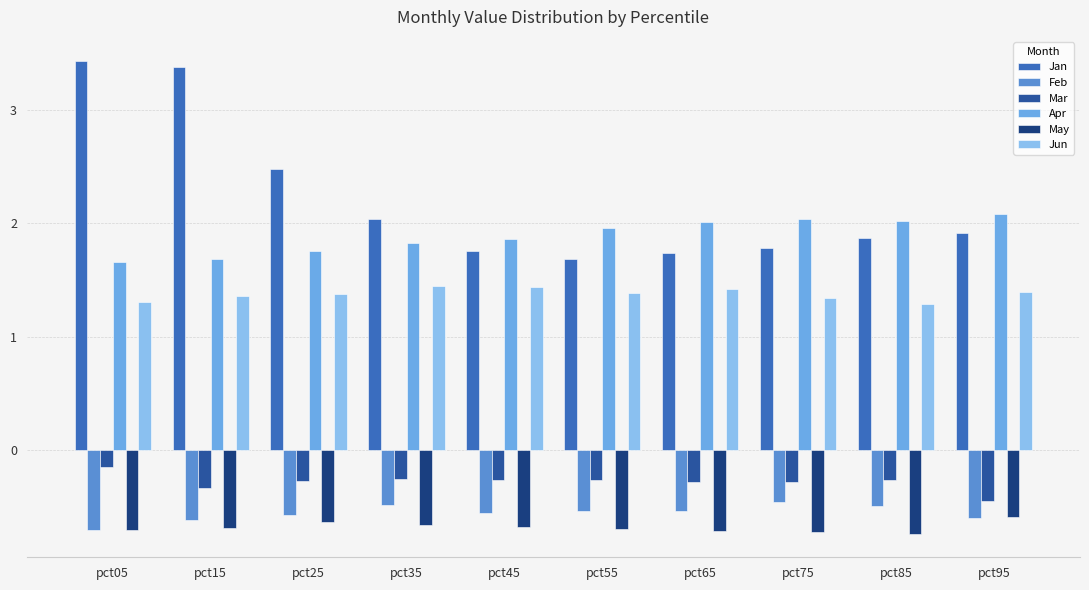

Which series has the largest range (max minus min)?

Jan